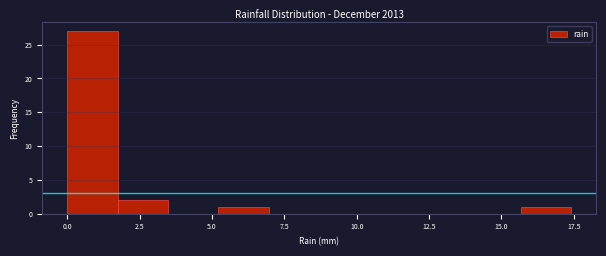

Read against the x-axis, roughly where is the centre of the tallest bar?

1.0